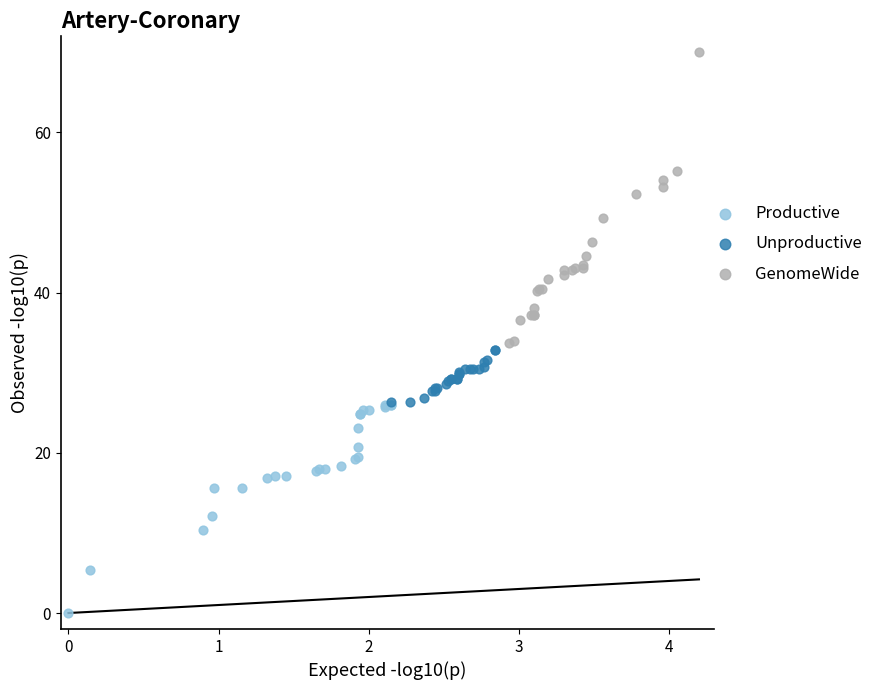

Which series contains the highest Y value?

GenomeWide